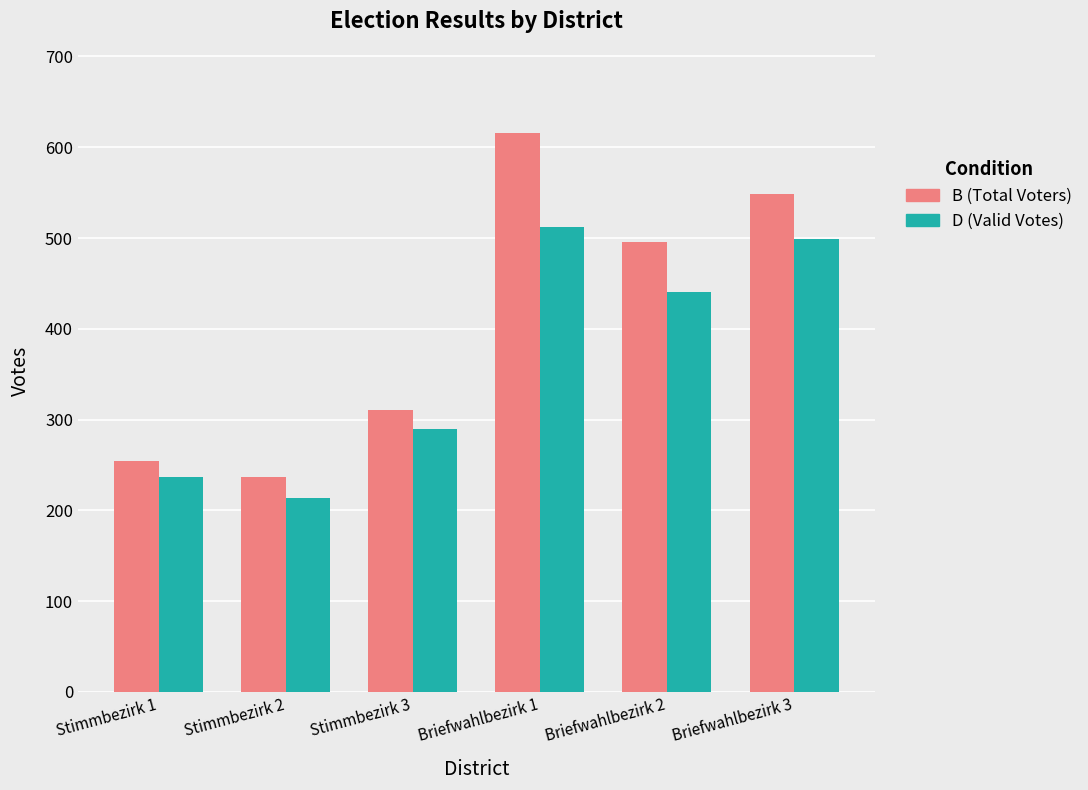

What is the total value across all series at Briefwahlbezirk 3?

1047